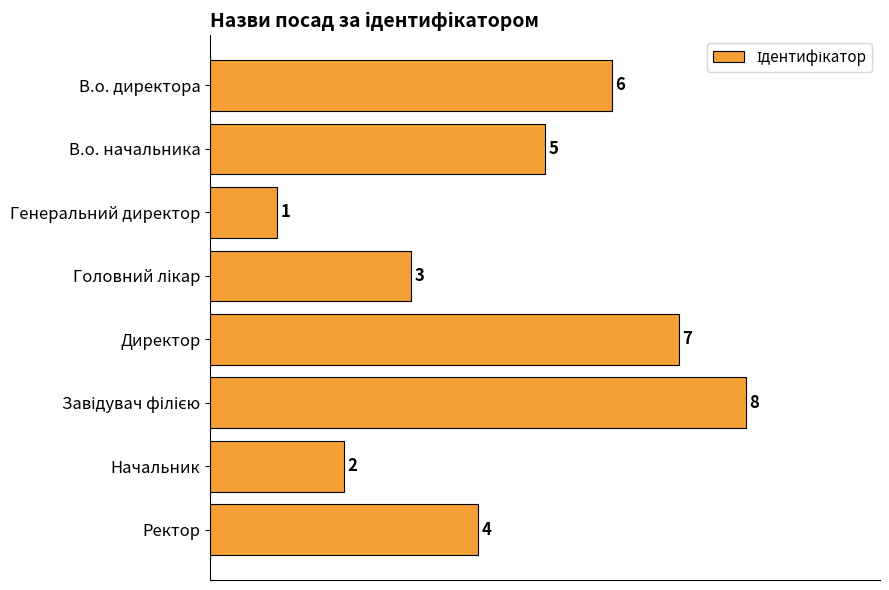

The value at Директор is 7. True or false?

True